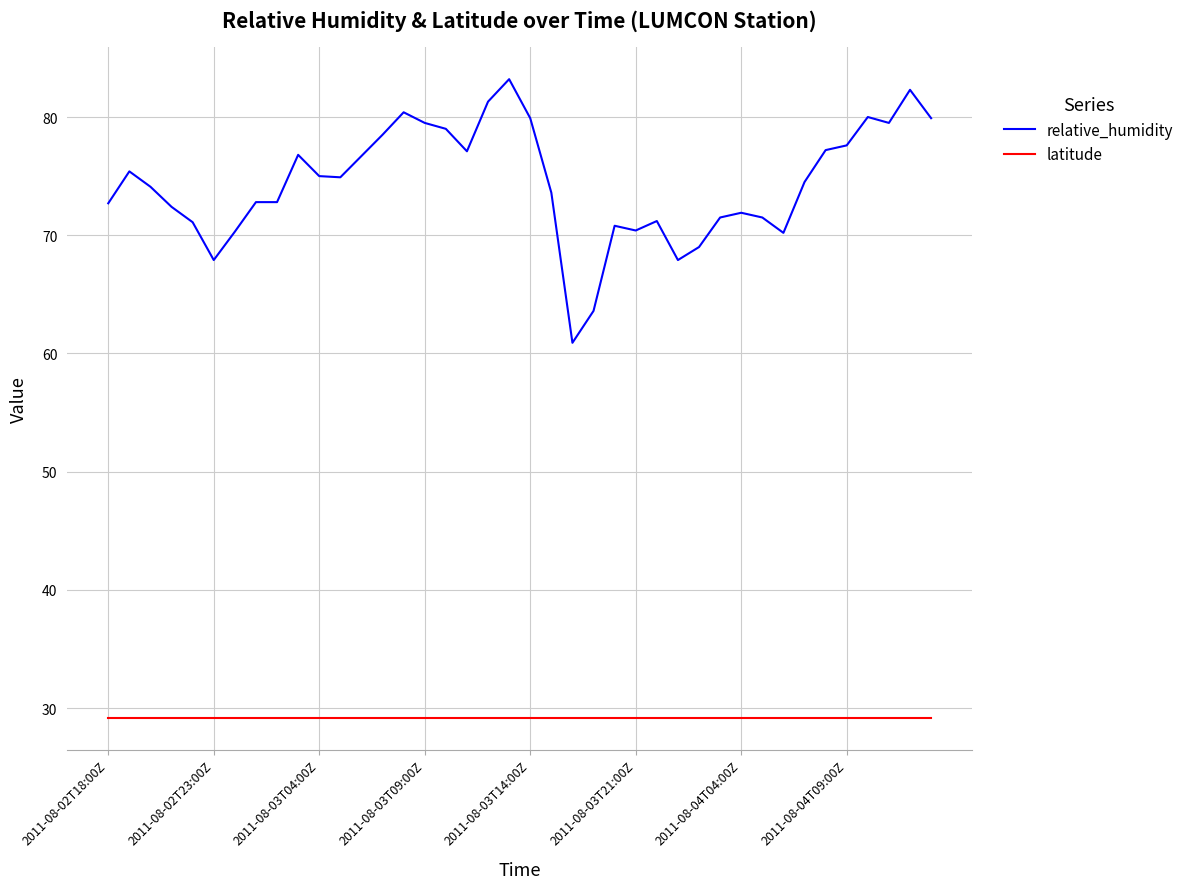

Which series has the widest spread of values?

relative_humidity